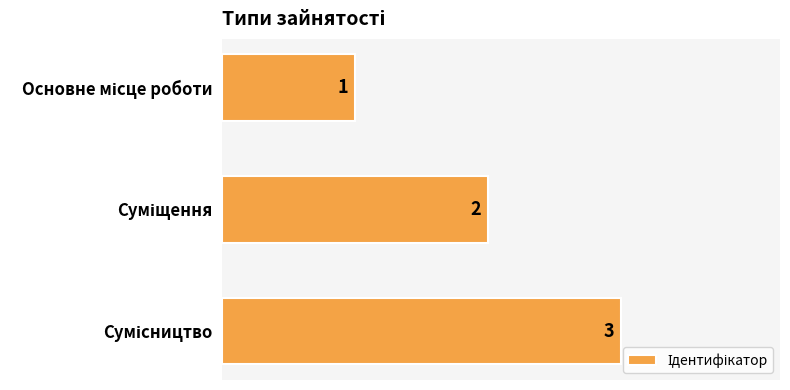

What is the sum of all values?

6